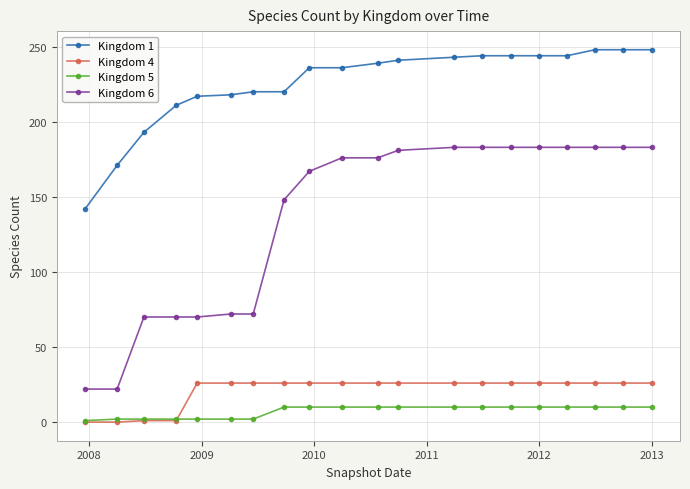

What is the maximum value for Kingdom 6?

183